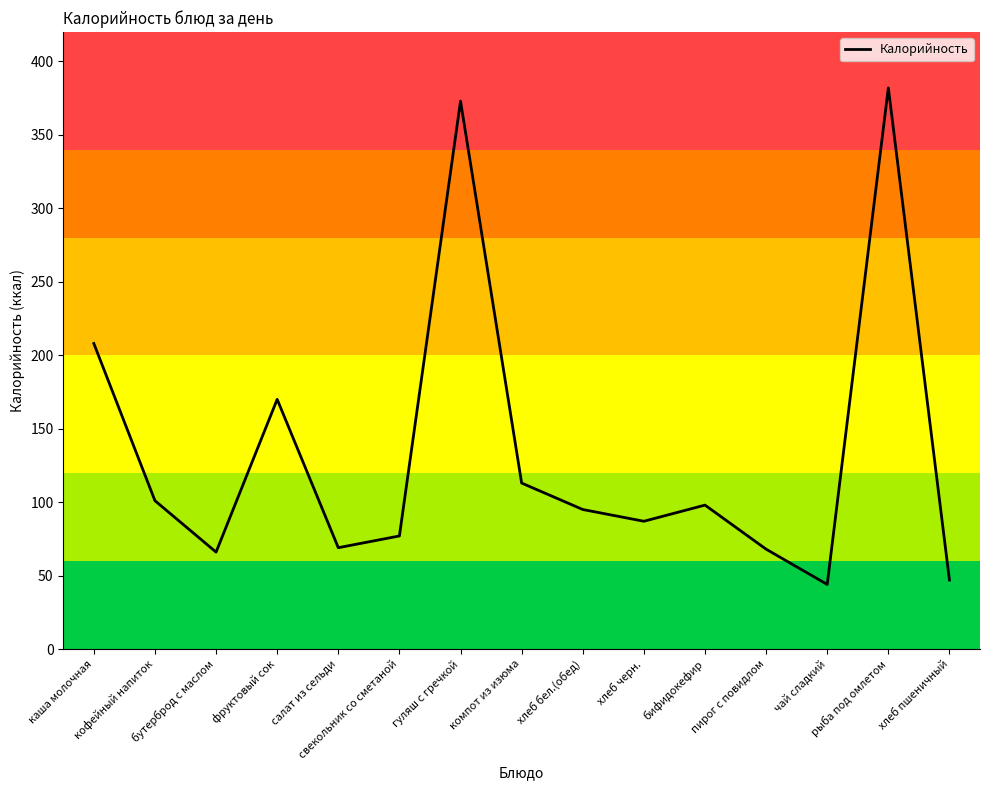

Approximately how many times larger is the value at бифидокефир compared to хлеб пшеничный?

2.1